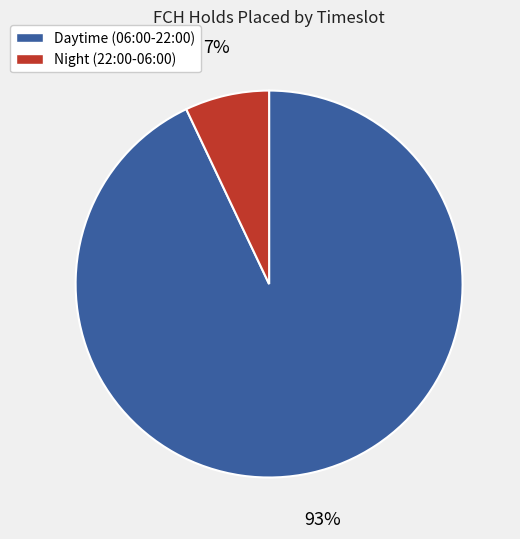

To the nearest percent, what is the average slice percentage?

50%